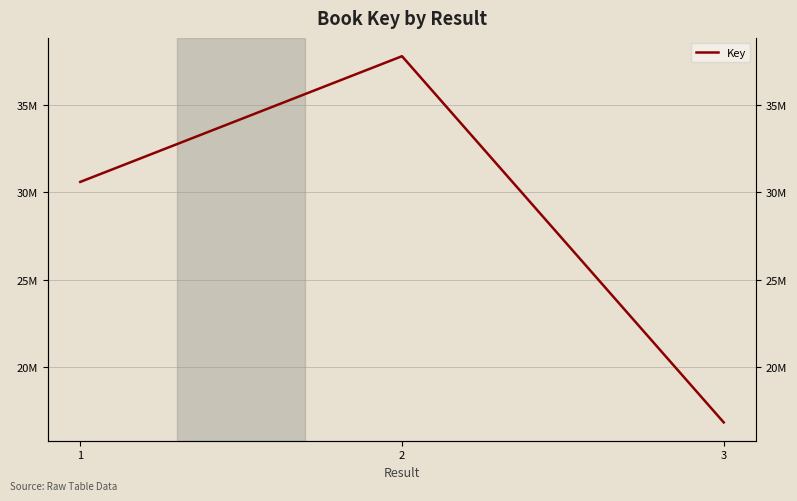

Is it true that the value at 3 is 16857214?

True